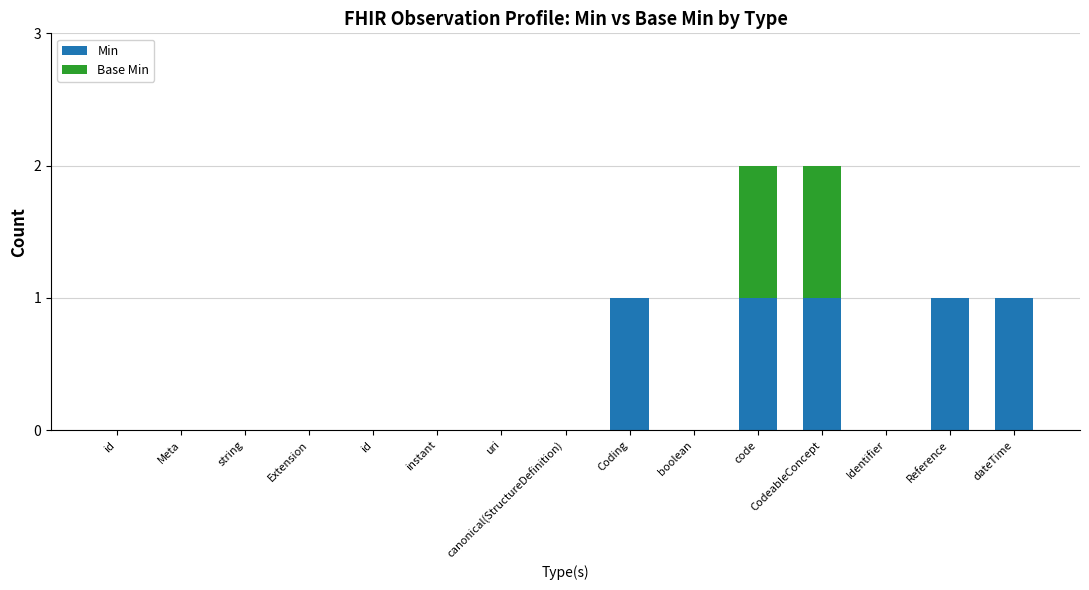

Count the number of data series in this chart.

2